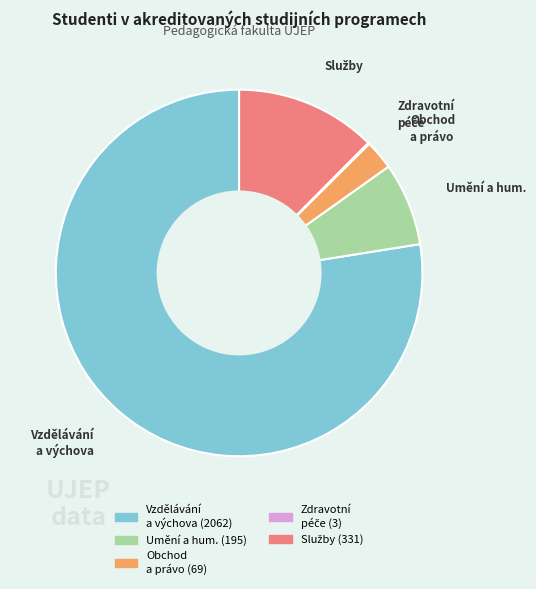

Is there a majority slice in this chart?

Yes